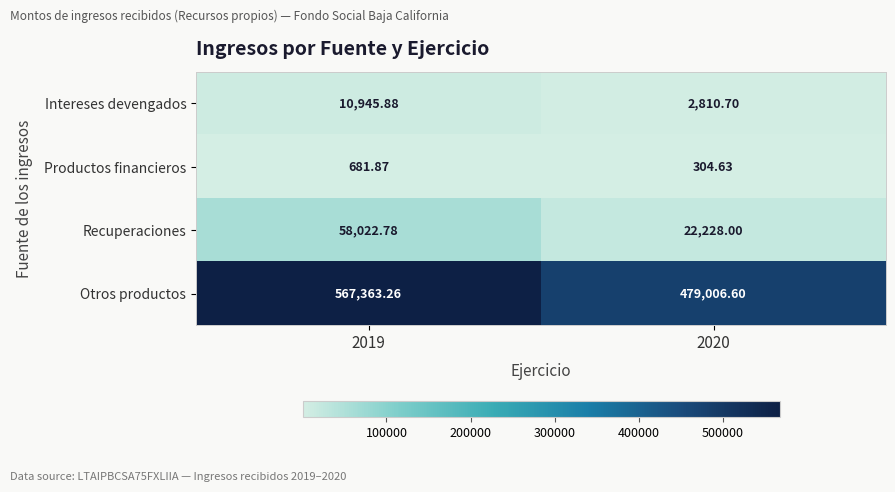

Which series changed the most between 2019 and 2020?

Otros productos